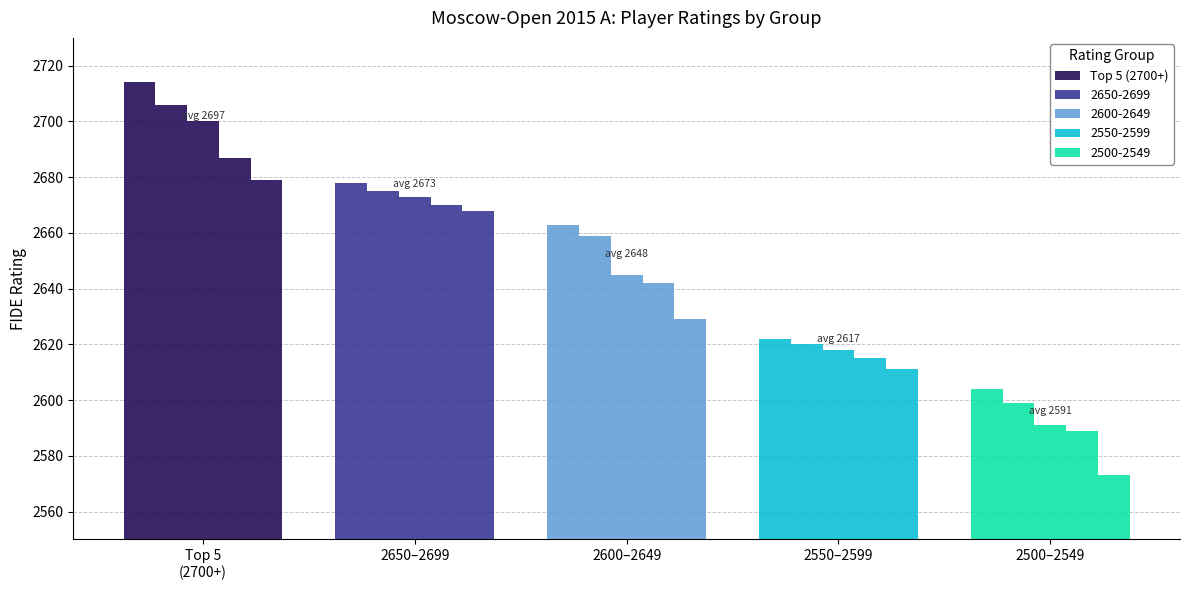

Which series has the widest spread of values?

Top 5 (2700+)